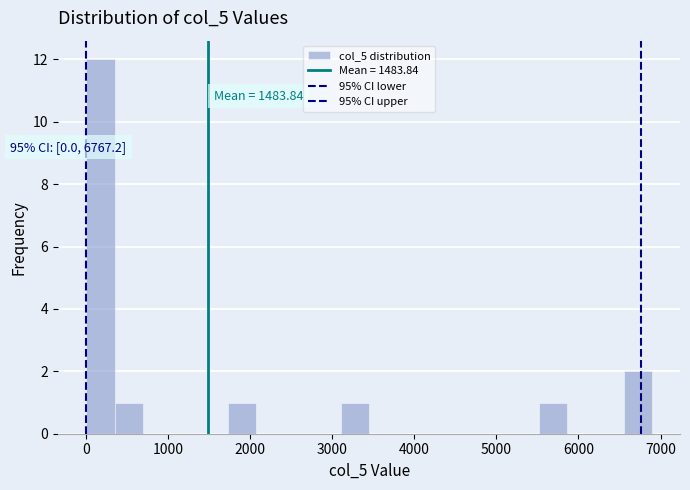

Around what value on the x-axis is the tallest bar? Give the approximate position of its centre, as read against the axis.

200